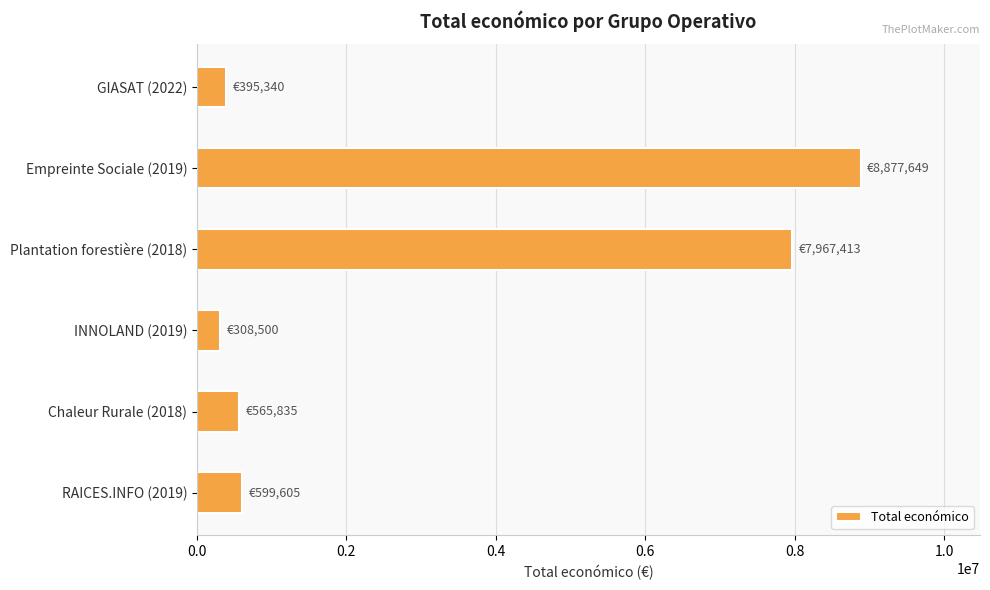

The value at INNOLAND (2019) is 308500. True or false?

True